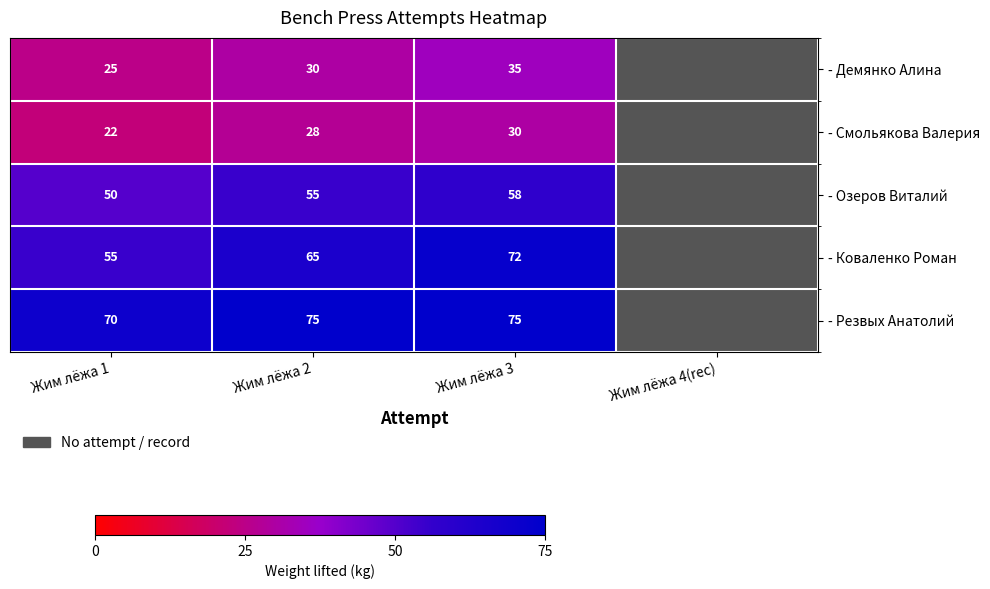

Which series changed the most between Жим лёжа 1 and Жим лёжа 3?

- Коваленко Роман